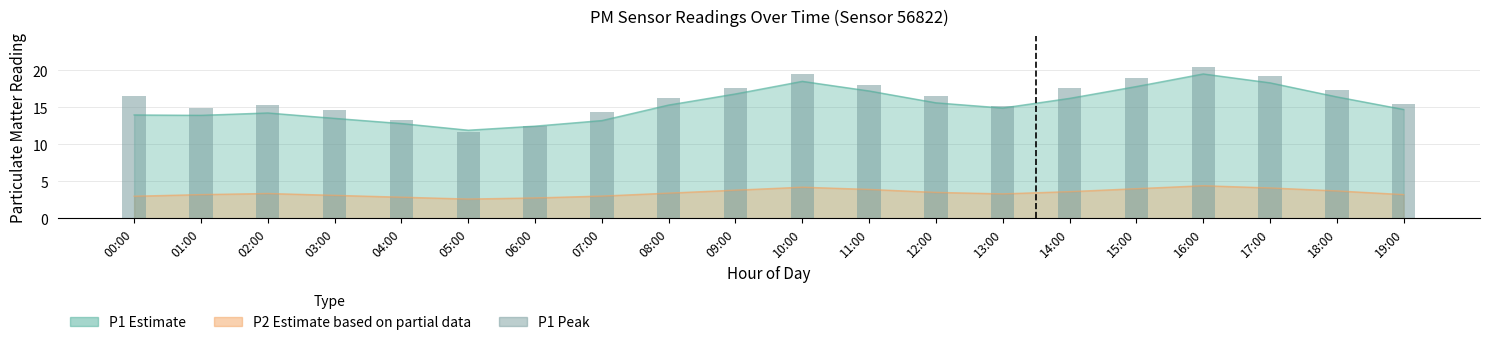

How many bars are there in total?

20